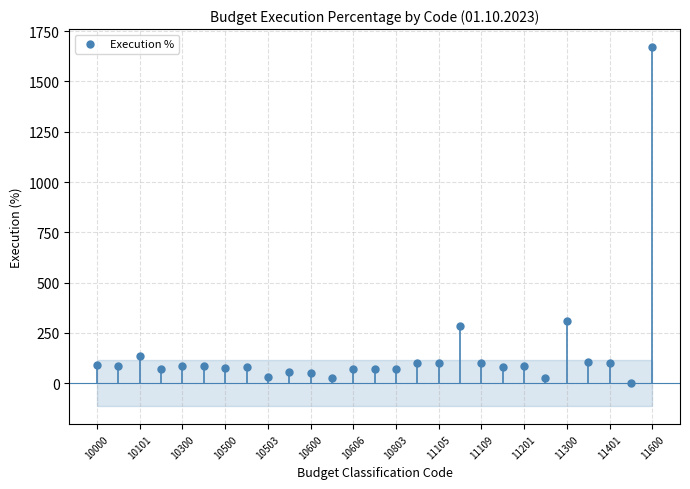

What is the range of Y values (max minus min)?

1671.3